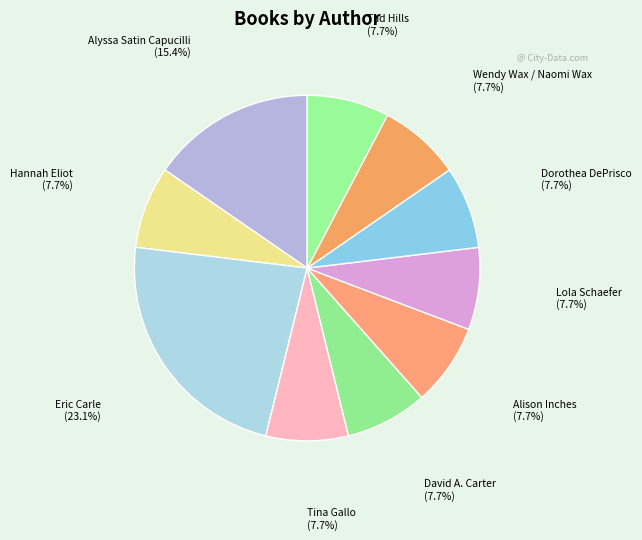

How many segments does this pie chart have?

10